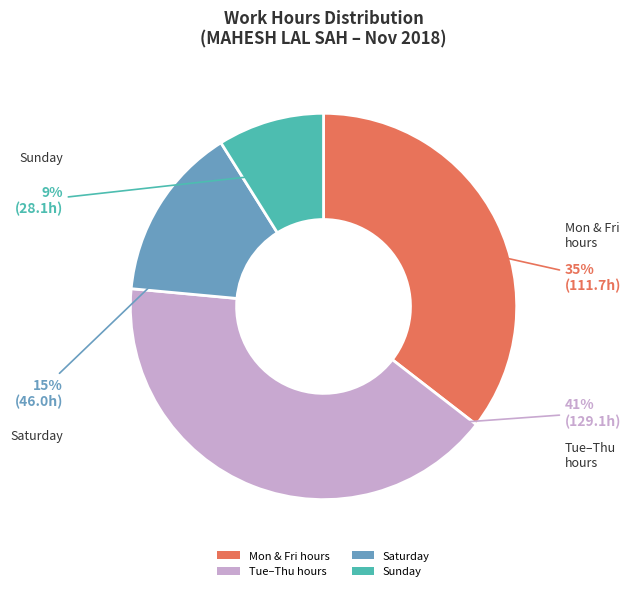

How many slices are in this pie chart?

4